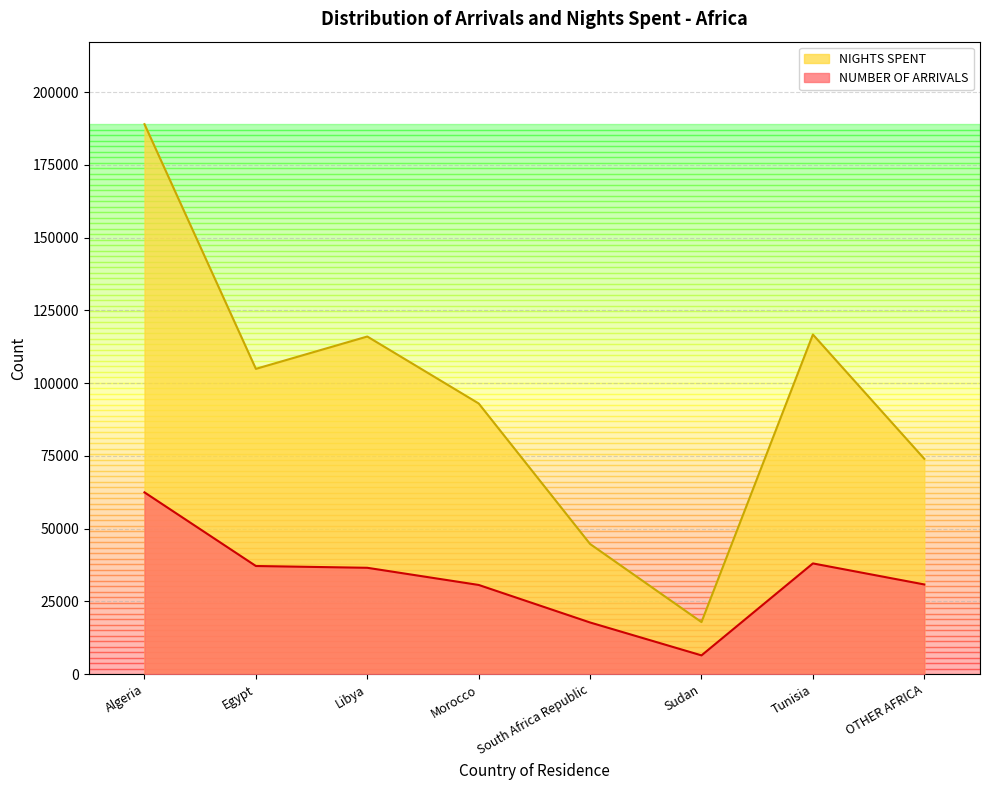

At which label does NUMBER OF ARRIVALS first exceed 36543?

Algeria